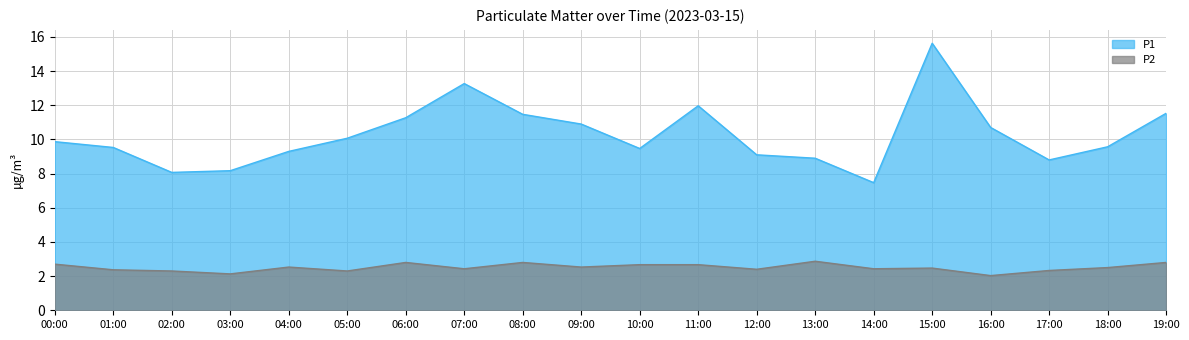

What is the difference between the maximum and minimum values in the P2 series?

0.8